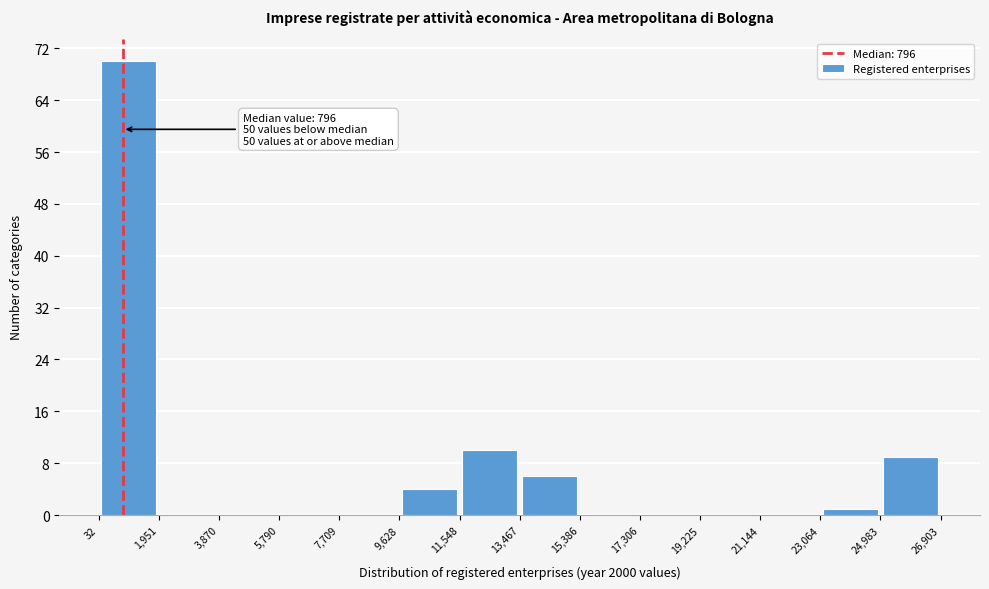

Over which range of the x-axis is the bar tallest?

32 to 1,951